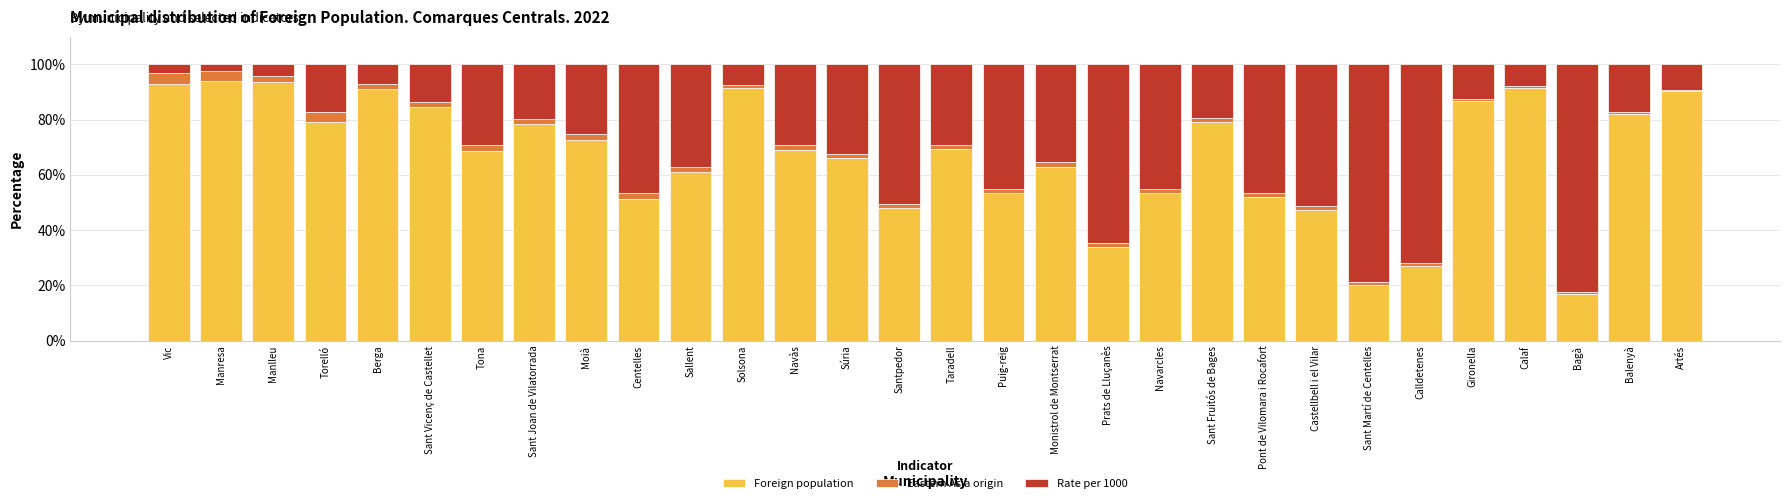

What is the maximum value for Foreign population?

94.0